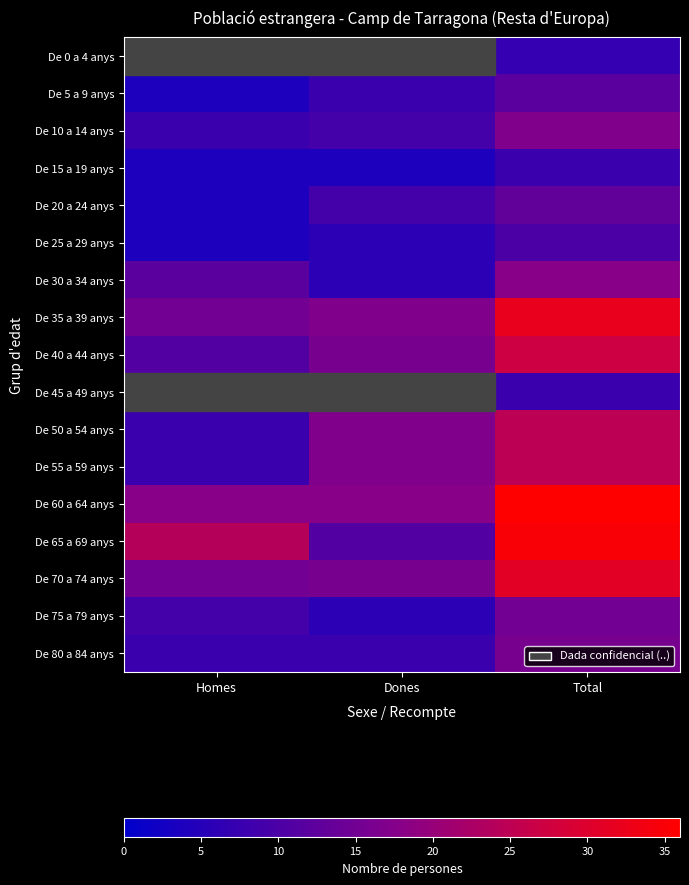

At which category is the sum across all series the highest?

Total